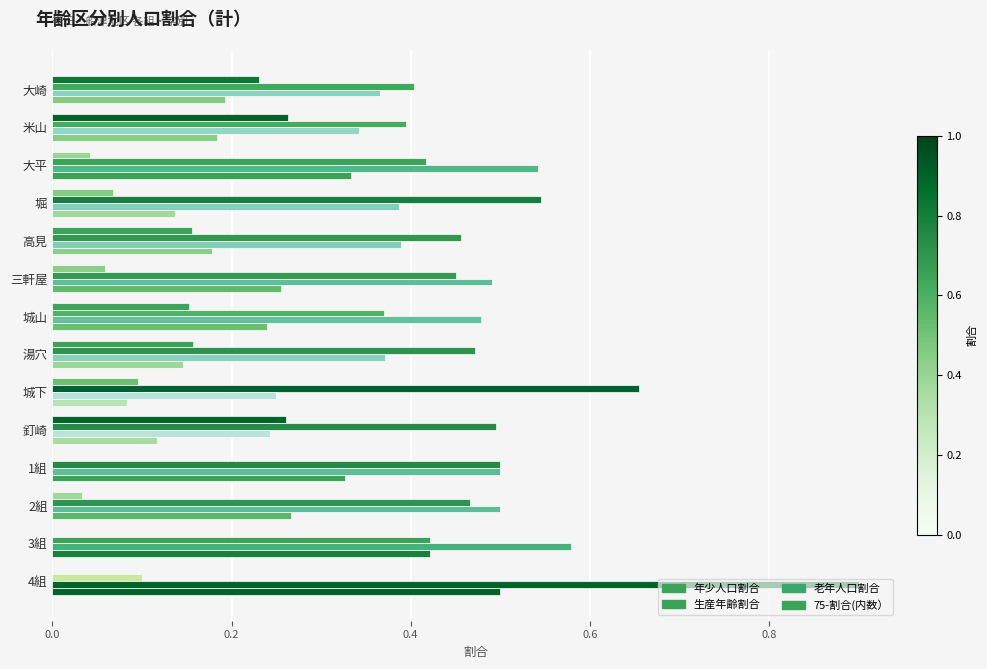

Count the number of categories in the chart.

14